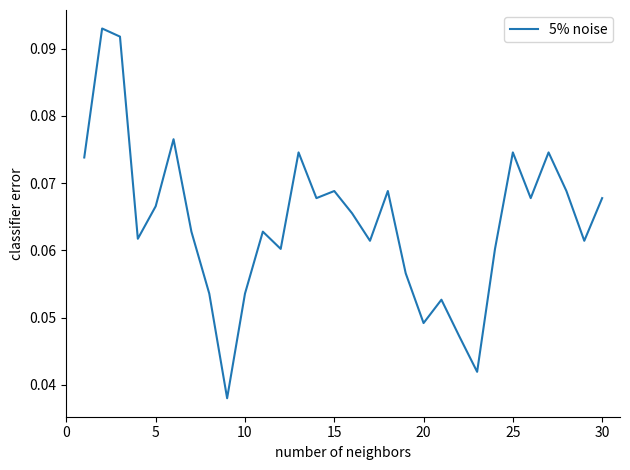

Is this an area chart (filled region under the line)?

No